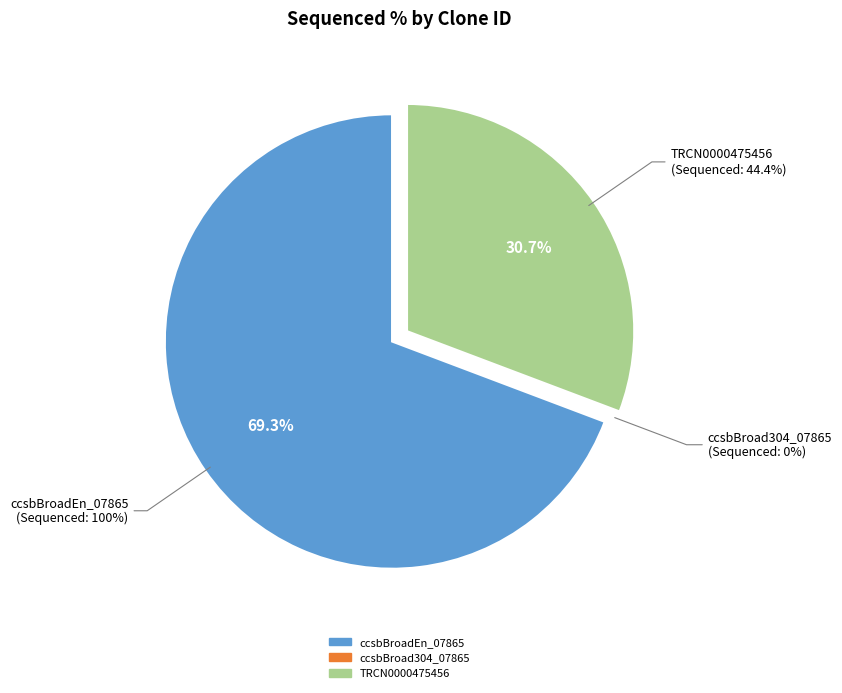

Do ccsbBroadEn_07865 and TRCN0000475456 together represent more than half of the pie?

Yes